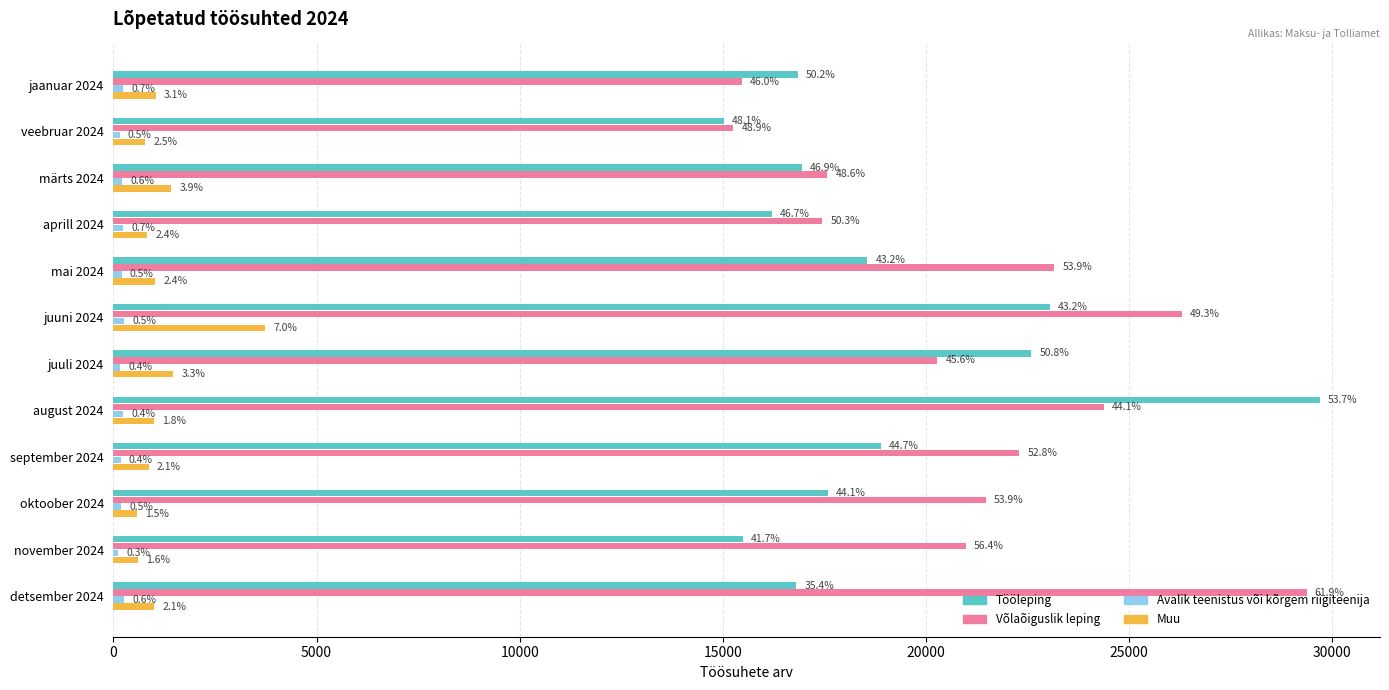

What is the maximum value shown in the chart?

29690